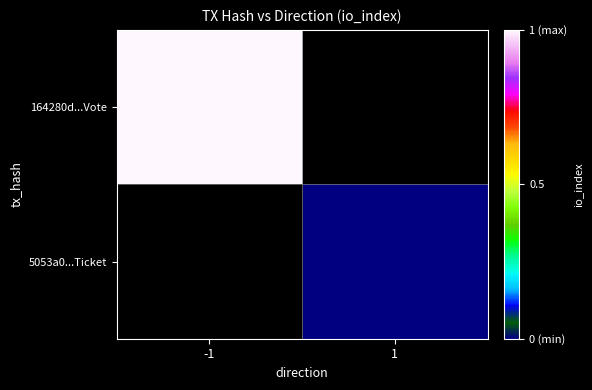

Which series has the widest spread of values?

164280d...Vote